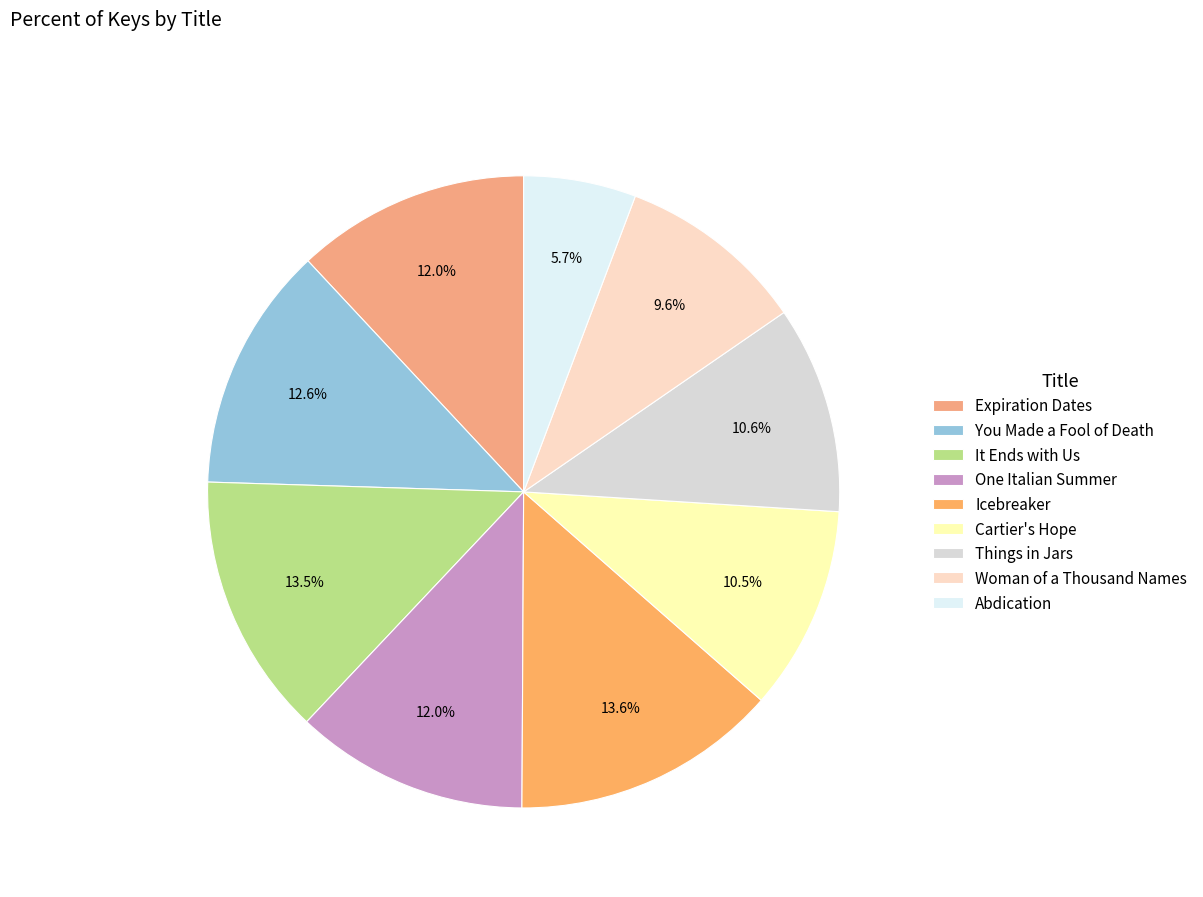

Is it true that You Made a Fool of Death is 13% of the pie?

True